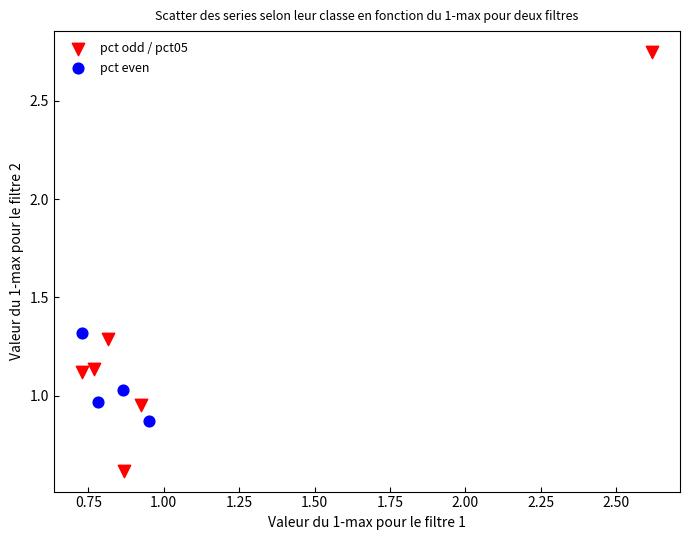

What are all the series names shown in the legend?

pct odd / pct05, pct even